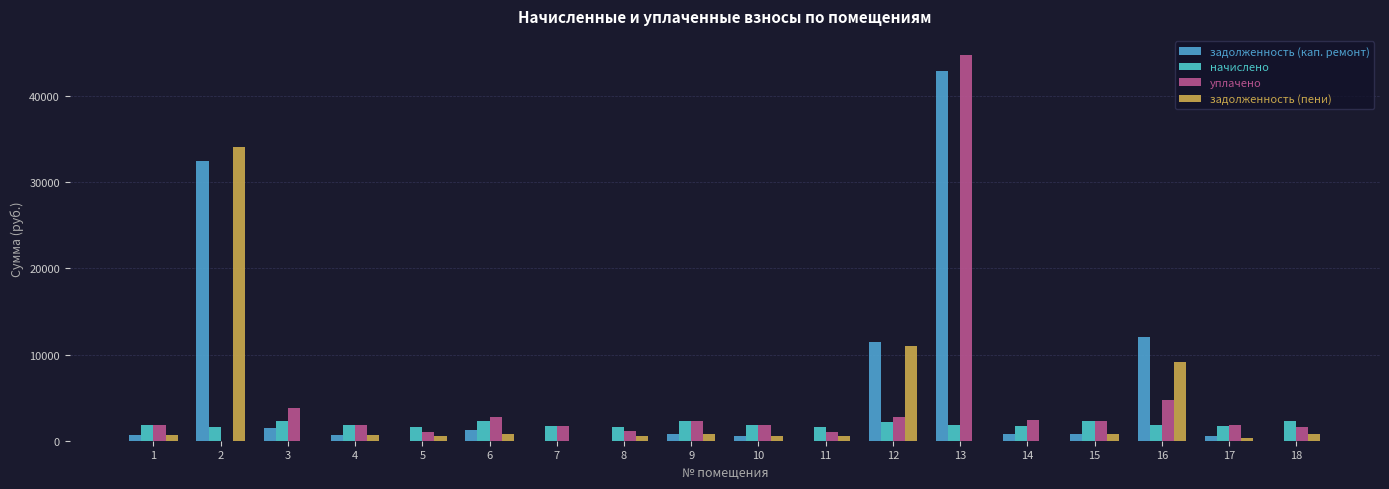

Rank the series by their average value, from lowest to highest.

начислено, задолженность (пени), уплачено, задолженность (кап. ремонт)